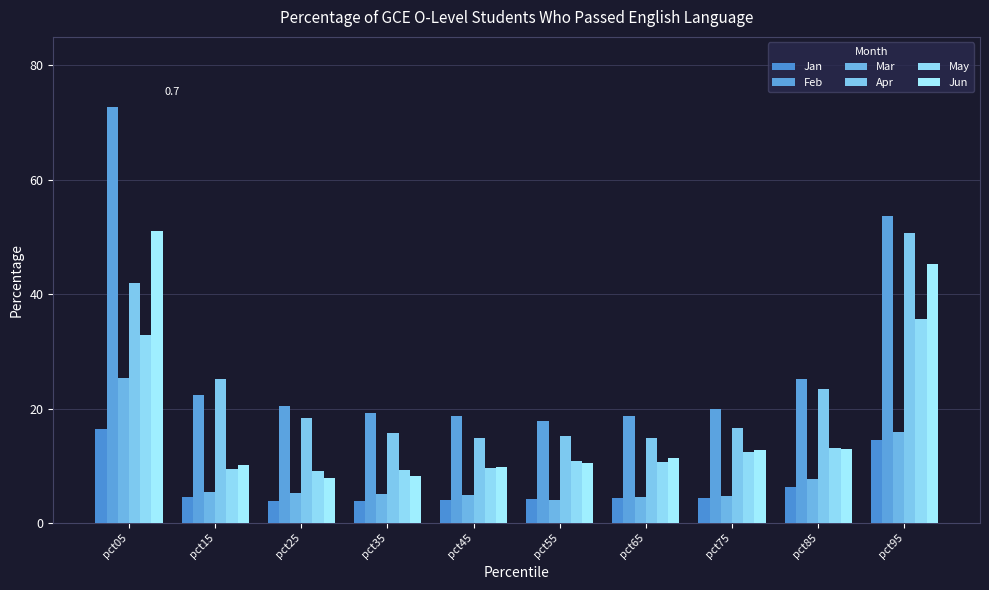

Reading left to right, list all the values displayed in this chart.

Jan: pct05=0.2	pct15=0.0	pct25=0.0	pct35=0.0	pct45=0.0	pct55=0.0	pct65=0.0	pct75=0.0	pct85=0.1	pct95=0.1
Feb: pct05=0.7	pct15=0.2	pct25=0.2	pct35=0.2	pct45=0.2	pct55=0.2	pct65=0.2	pct75=0.2	pct85=0.3	pct95=0.5
Mar: pct05=0.3	pct15=0.1	pct25=0.1	pct35=0.1	pct45=0.0	pct55=0.0	pct65=0.0	pct75=0.0	pct85=0.1	pct95=0.2
Apr: pct05=0.4	pct15=0.3	pct25=0.2	pct35=0.2	pct45=0.1	pct55=0.2	pct65=0.1	pct75=0.2	pct85=0.2	pct95=0.5
May: pct05=0.3	pct15=0.1	pct25=0.1	pct35=0.1	pct45=0.1	pct55=0.1	pct65=0.1	pct75=0.1	pct85=0.1	pct95=0.4
Jun: pct05=0.5	pct15=0.1	pct25=0.1	pct35=0.1	pct45=0.1	pct55=0.1	pct65=0.1	pct75=0.1	pct85=0.1	pct95=0.5